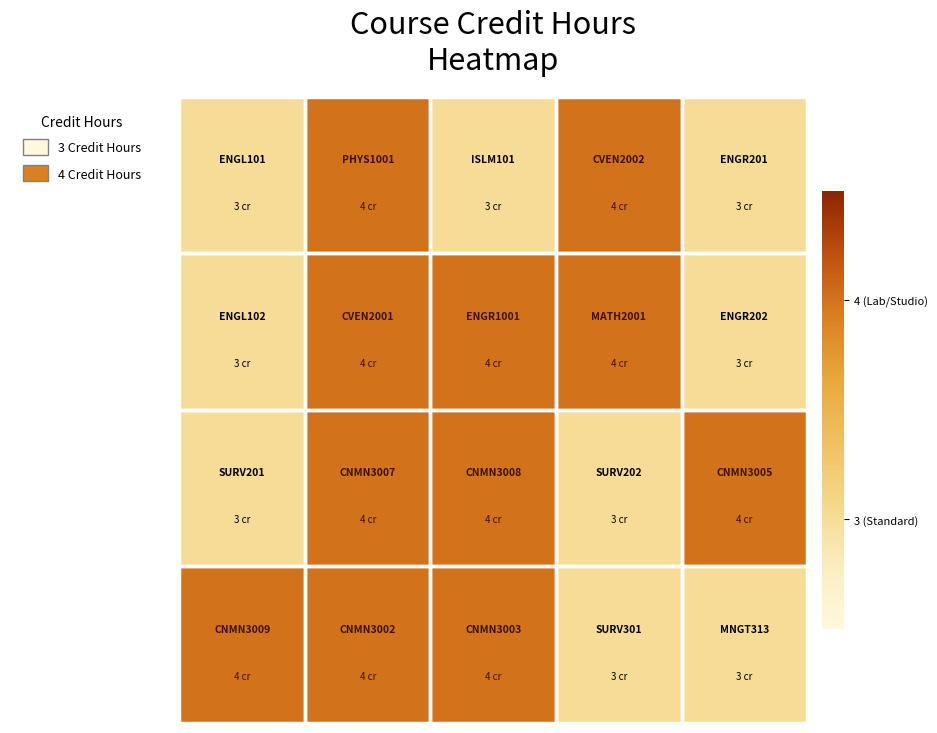

At how many categories does at least one series exceed 3?

5